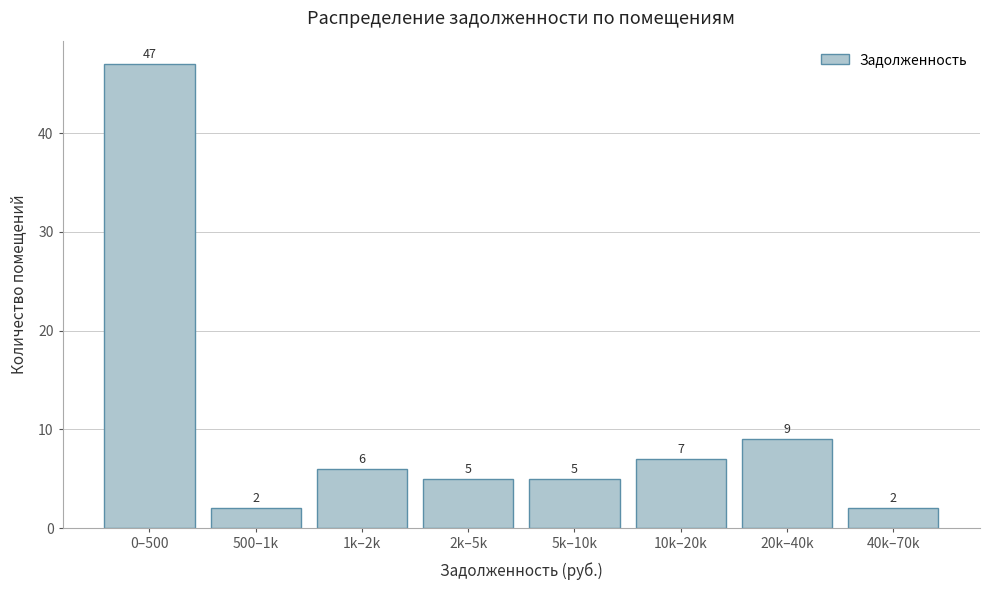

Reading right to left, extract all data points from this chart.

2	9	7	5	5	6	2	47